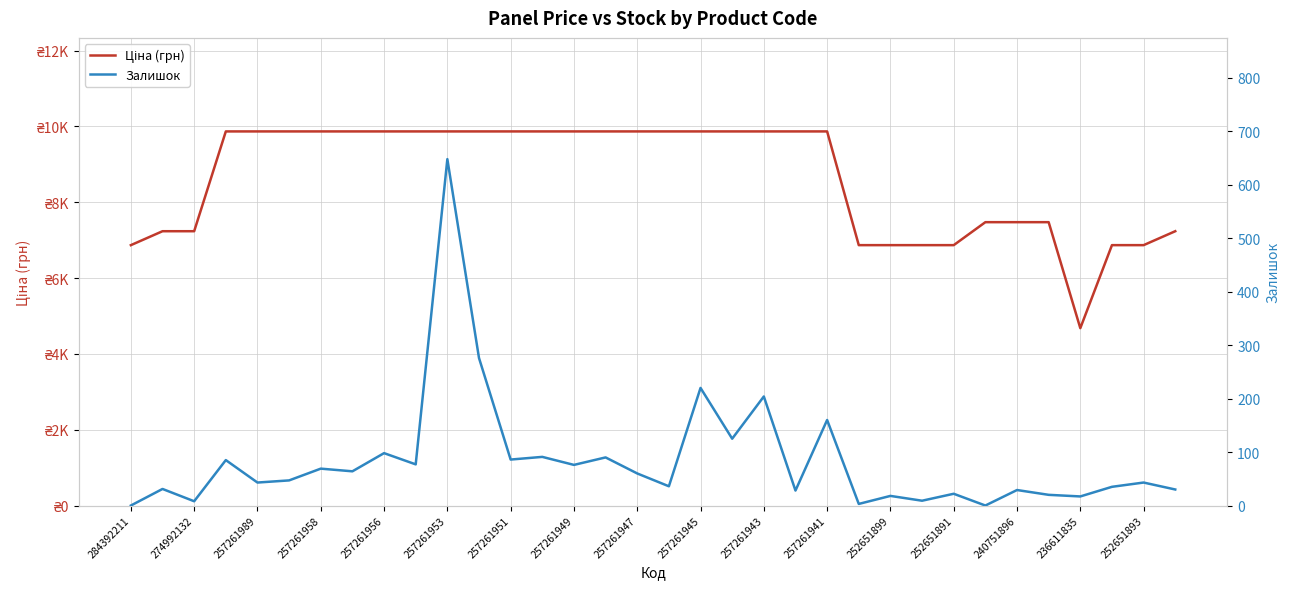

How many interior local valleys does the Залишок series have?

13